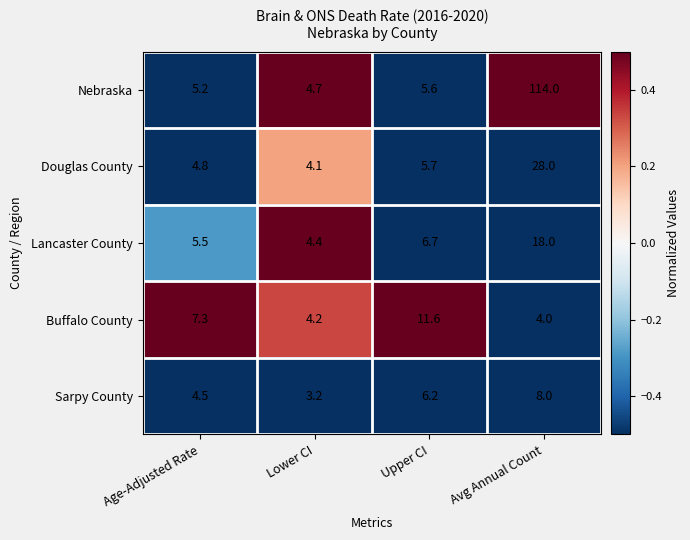

How many categories are shown in the chart?

4